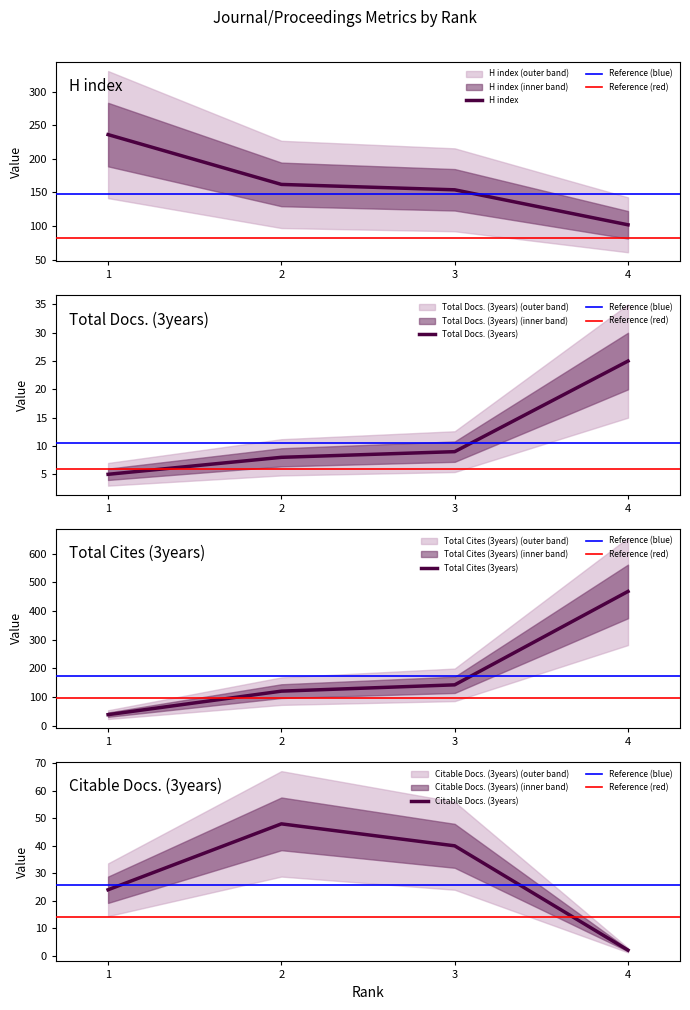

True or false: Total Cites (3years) and Citable Docs. (3years) cross at least once.

False